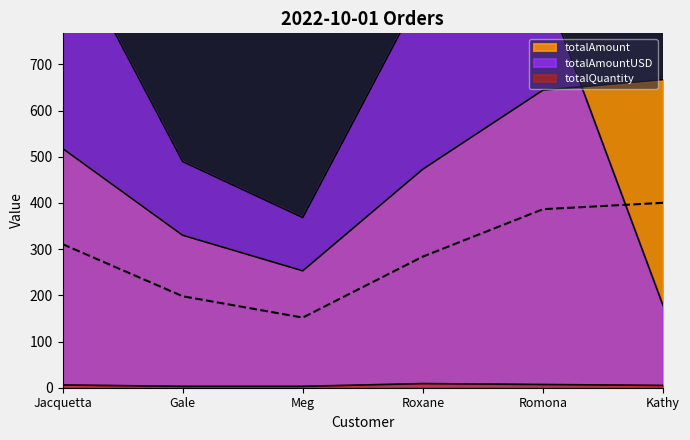

Rank the series at Kathy from highest to lowest value.

totalAmount, totalAmountUSD, totalQuantity